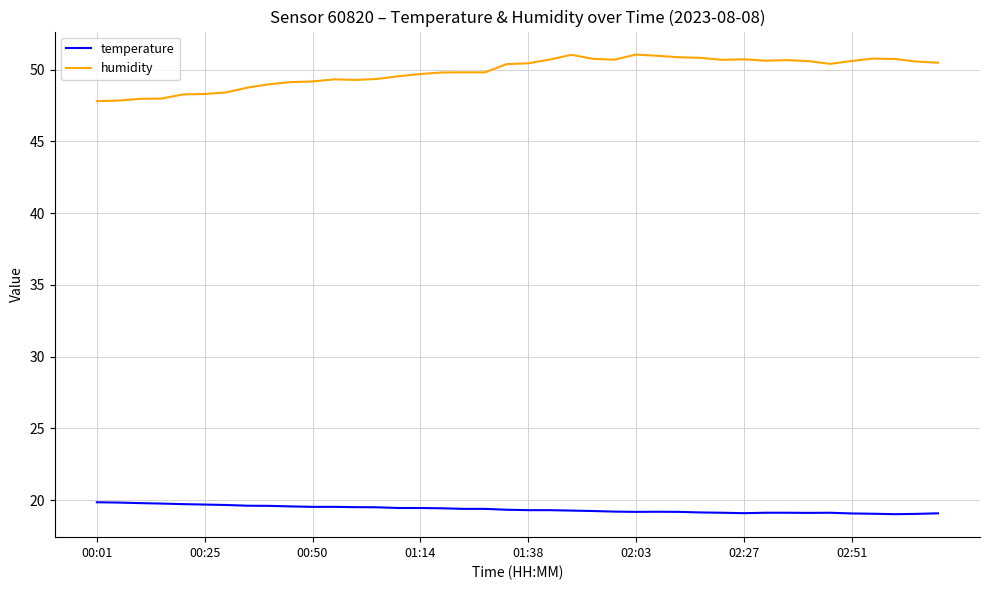

Which series has the widest spread of values?

humidity